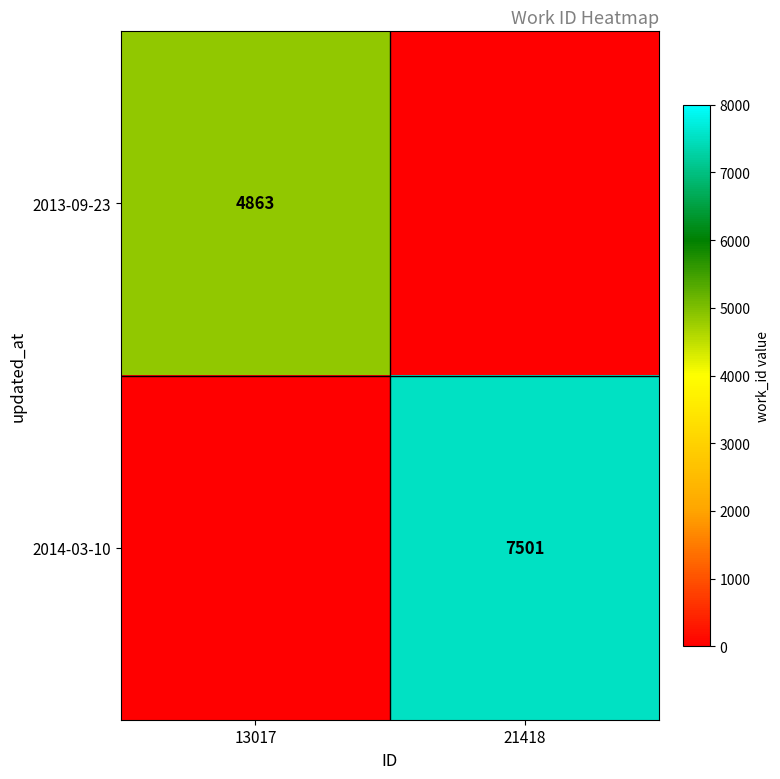

True or false: 2014-03-10 has a value of 12999 at 21418.

False